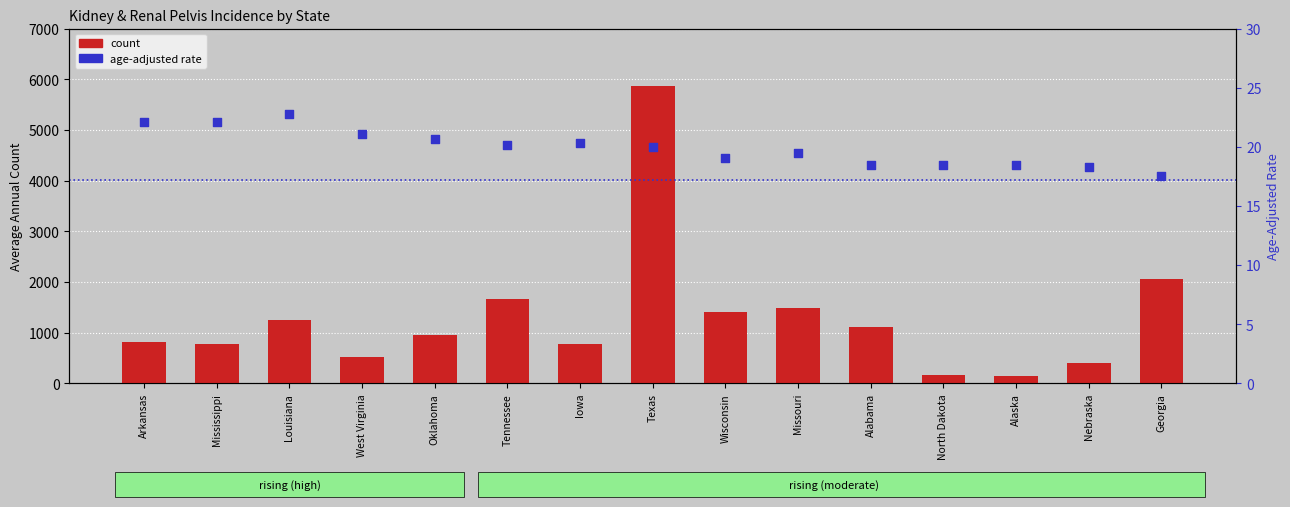

Which series contains the highest Y value?

count